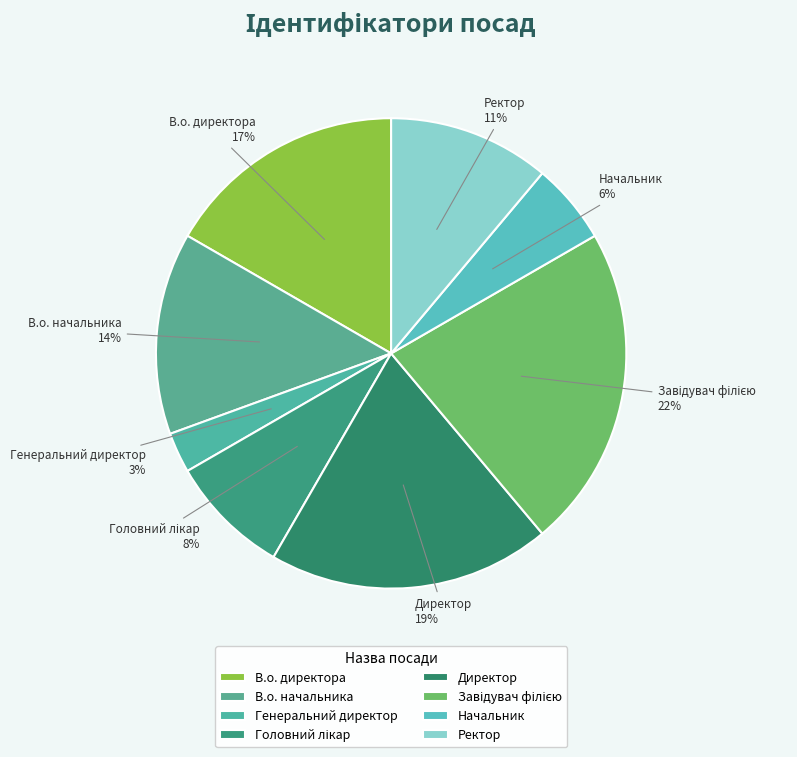

Which slice is the smallest?

Генеральний директор